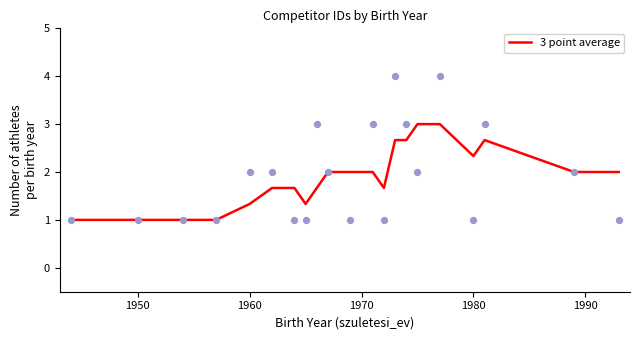

What is the maximum value for 3 point average?

3.0